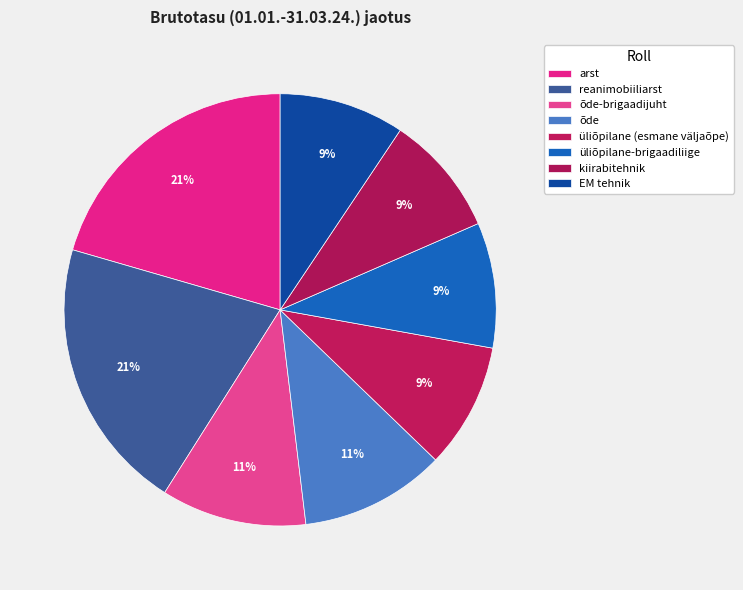

How many slices are in this pie chart?

8